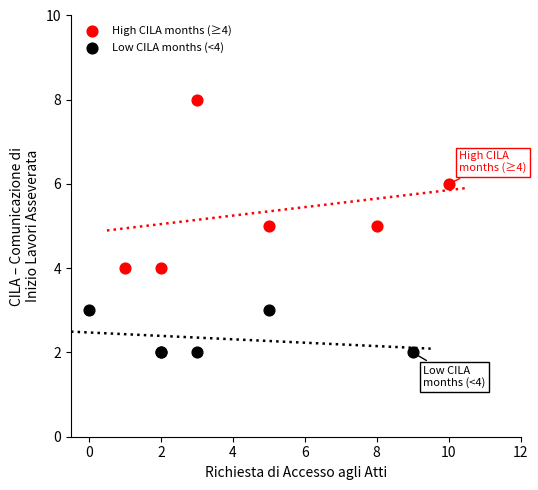

Which series reaches the minimum Y coordinate?

Low CILA months (<4)